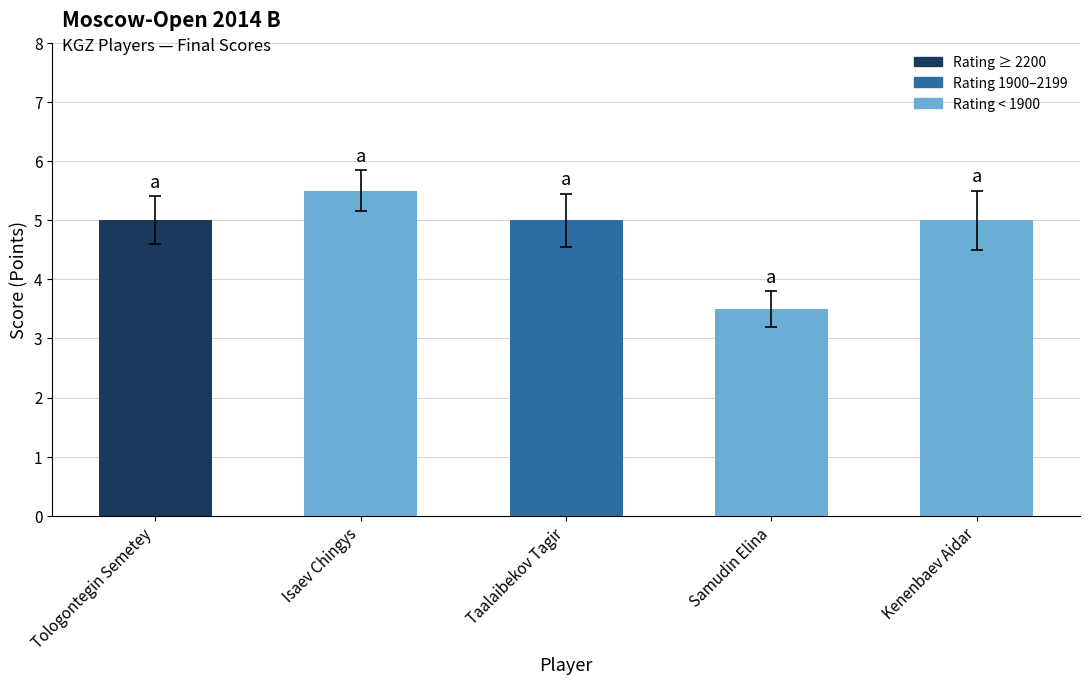

Reading left to right, extract all data points from this chart.

Tologontegin Semetey=5.0	Isaev Chingys=5.5	Taalaibekov Tagir=5.0	Samudin Elina=3.5	Kenenbaev Aidar=5.0